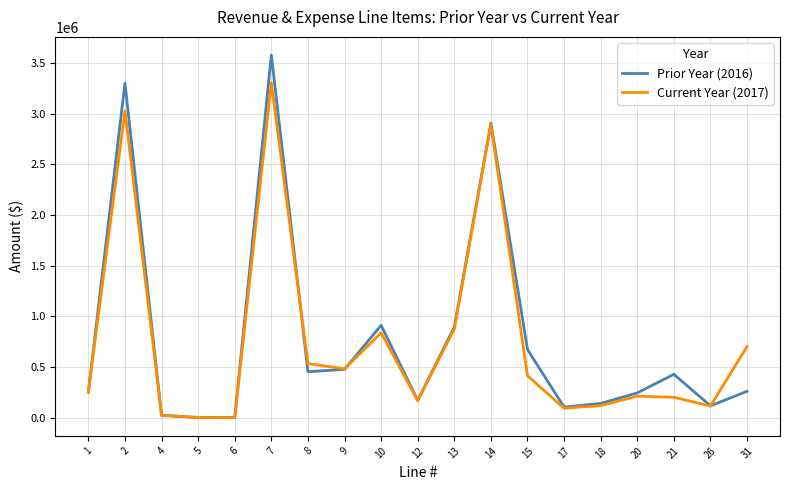

Which series has the widest spread of values?

Prior Year (2016)